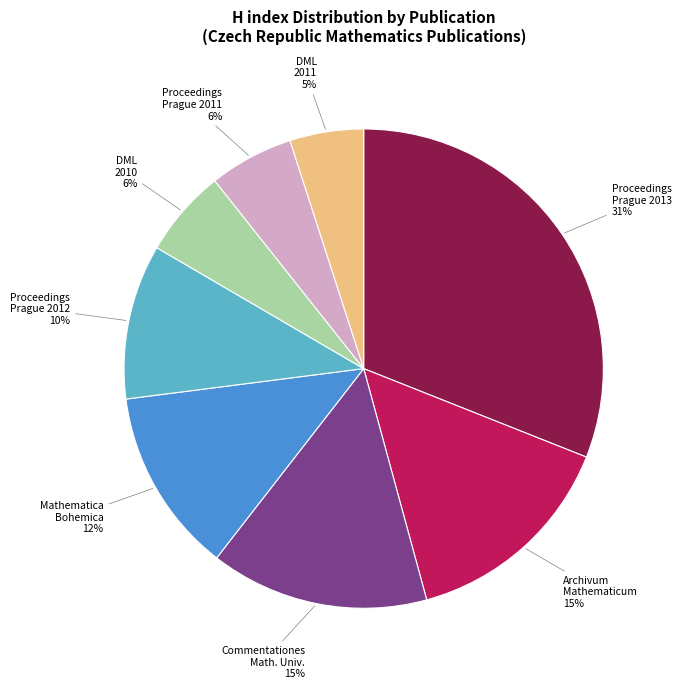

How many slices are in this pie chart?

8